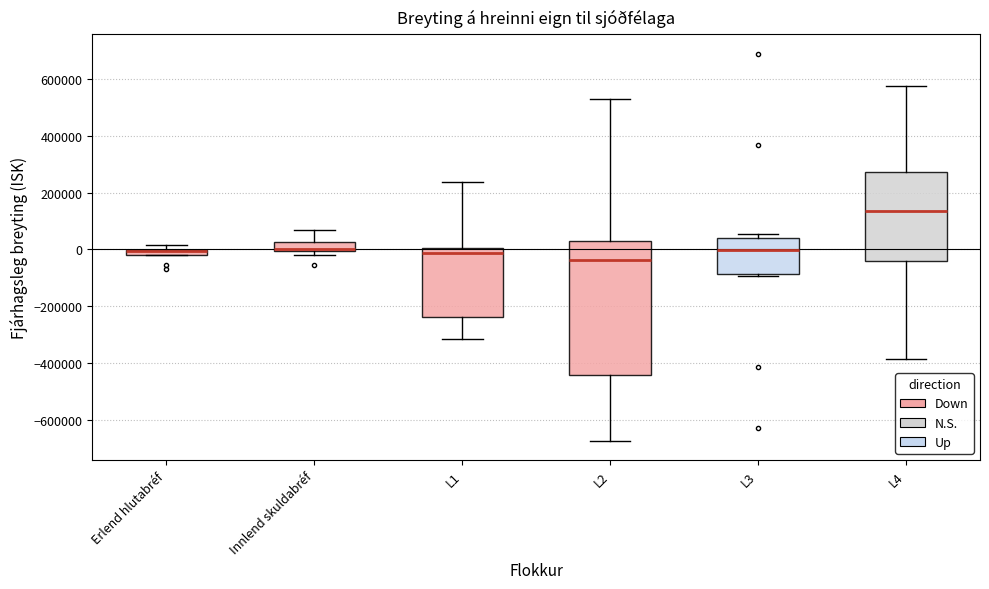

Where is the upper edge of the box for Erlend hlutabréf on the y-axis? The values are not printed on the chart, so give them approximately, as read against the axis.

0